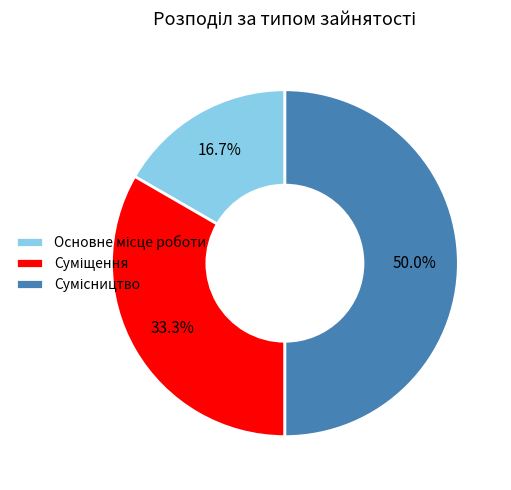

To the nearest percent, what is the difference between the largest and smallest slice percentages?

33%